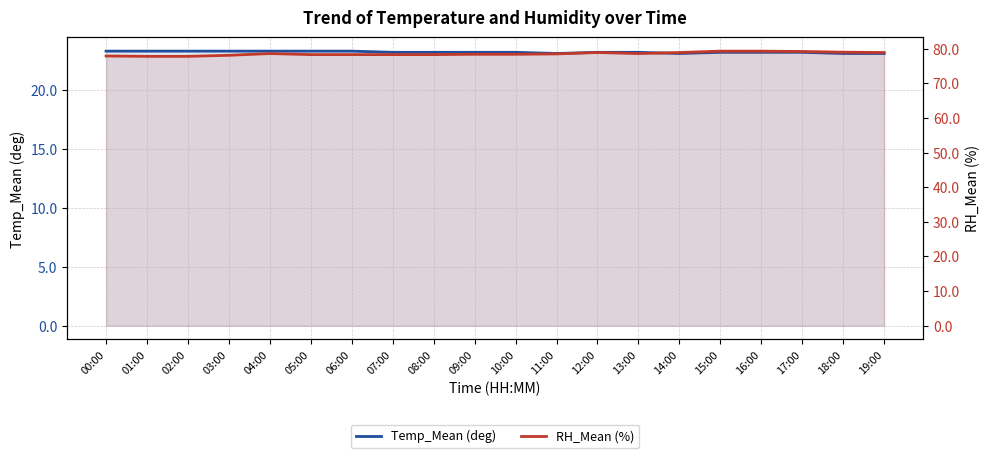

Which series has the largest total across all categories?

RH_Mean (%)